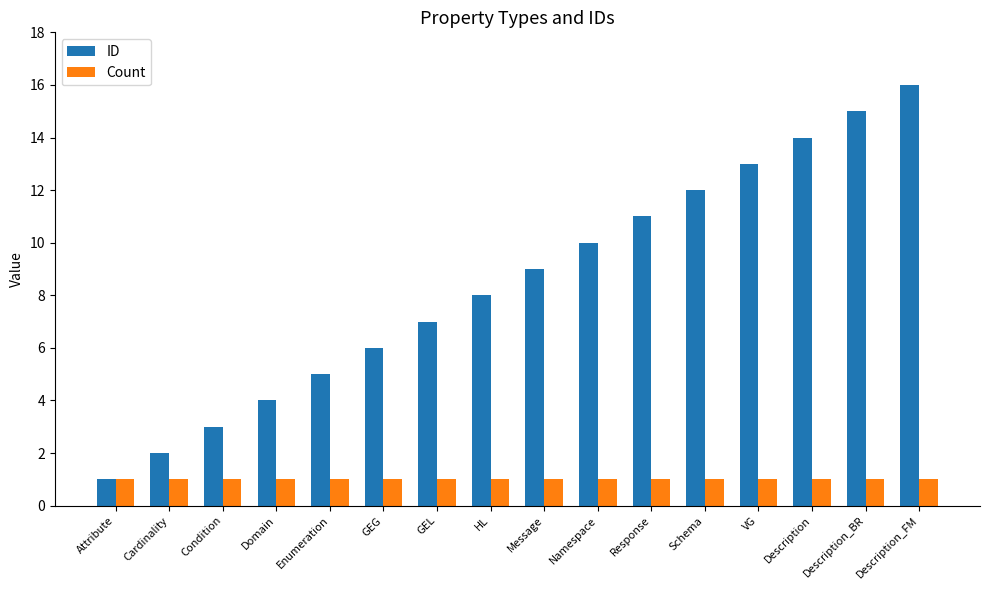

Which category has the highest value across all series?

Description_FM